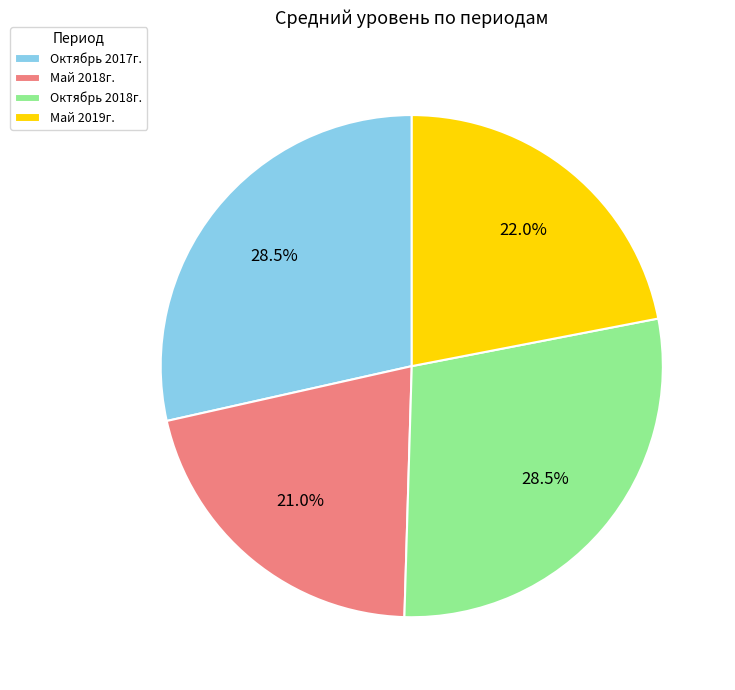

Which has a higher value, Октябрь 2018г. or Май 2018г.?

Октябрь 2018г.